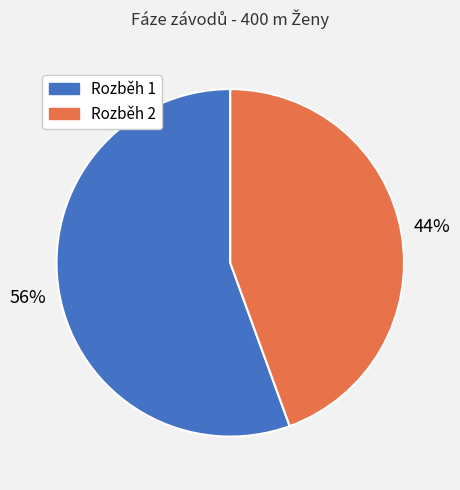

What is the largest slice in the pie chart?

Rozběh 1